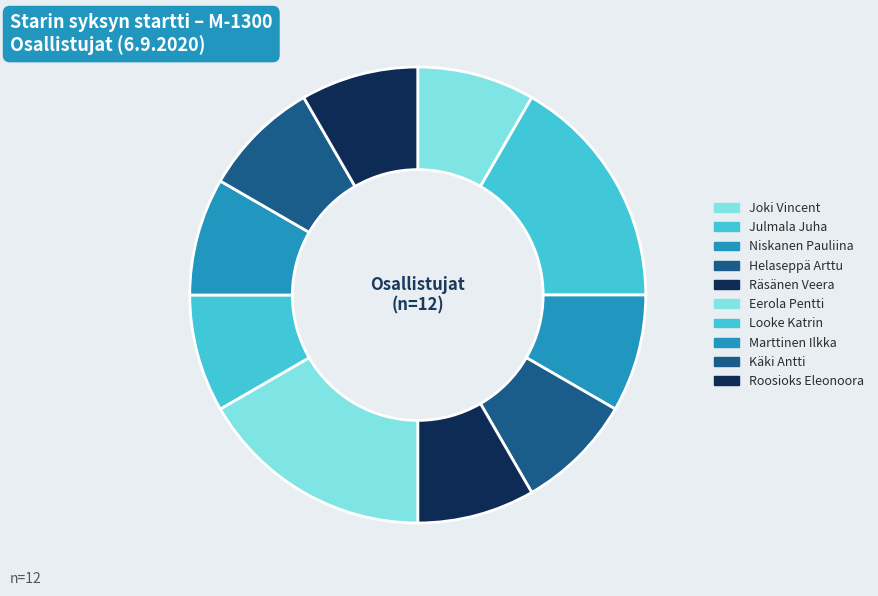

Which category has the biggest portion of the pie?

Julmala Juha